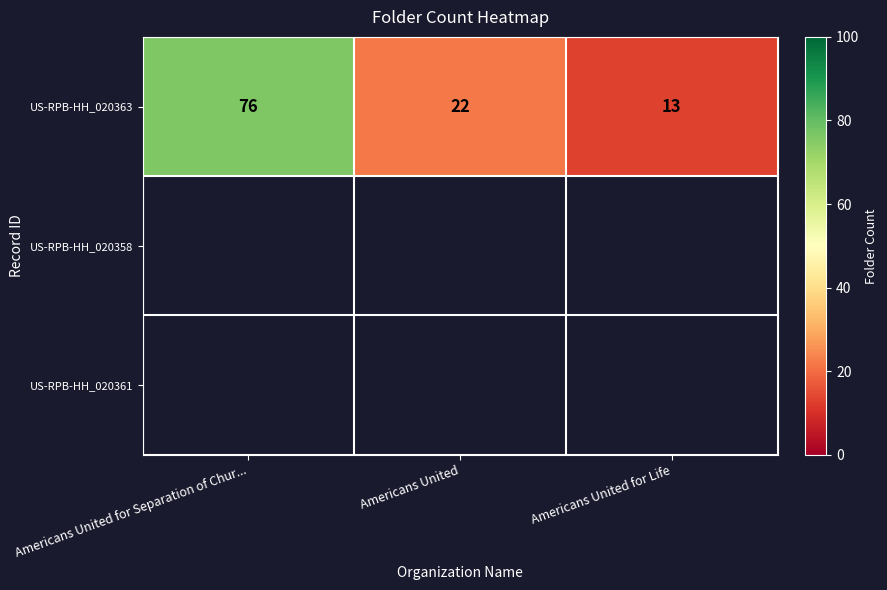

Rank the categories by value from lowest to highest.

Americans United for Life, Americans United, Americans United for Separation of Chur...